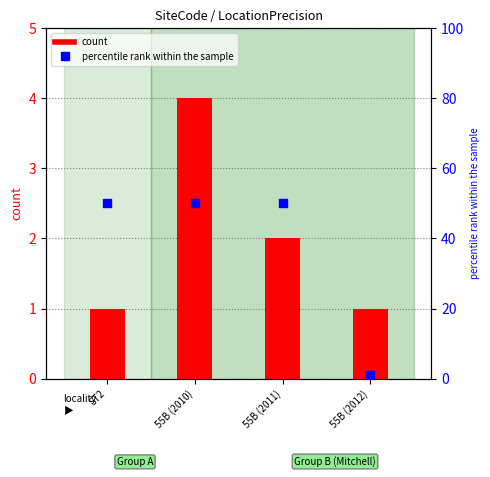

Which series reaches the maximum Y coordinate?

percentile rank within the sample